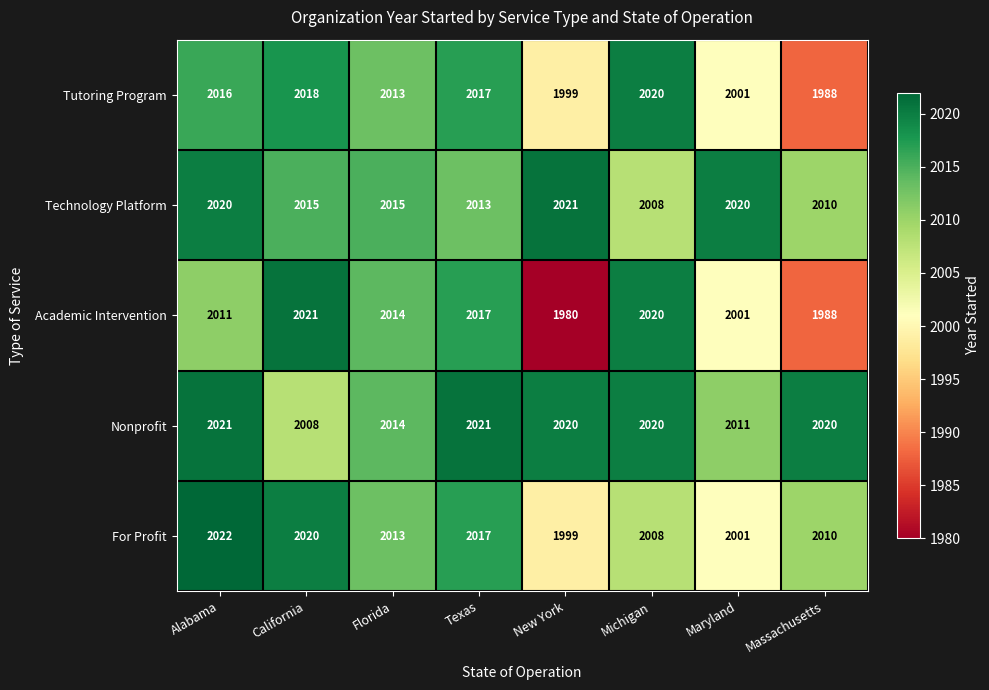

Which series has the largest total across all categories?

Nonprofit